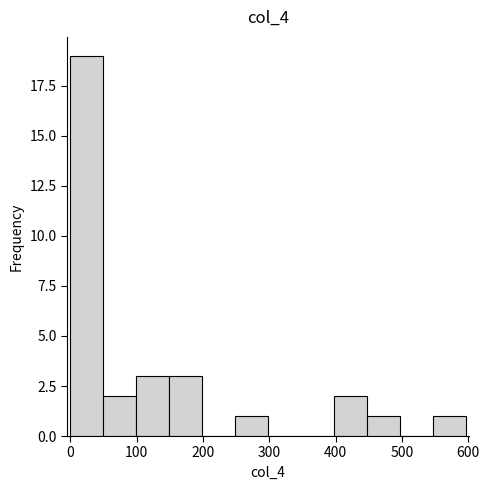

Over which range of the x-axis is the bar tallest?

0 to 50